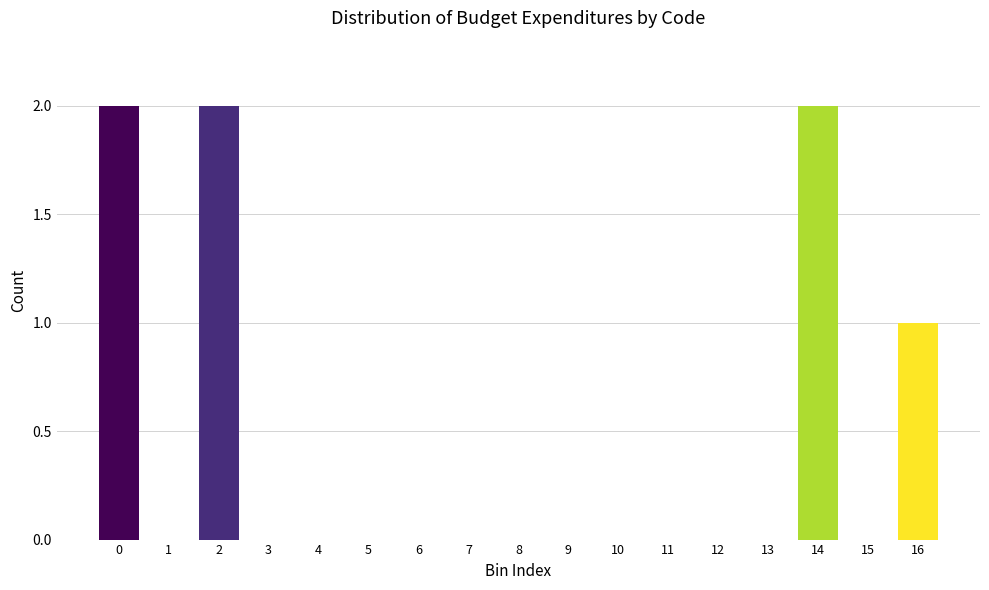

Reading right to left, what are all the values shown in this chart?

16=1	15=0	14=2	13=0	12=0	11=0	10=0	9=0	8=0	7=0	6=0	5=0	4=0	3=0	2=2	1=0	0=2